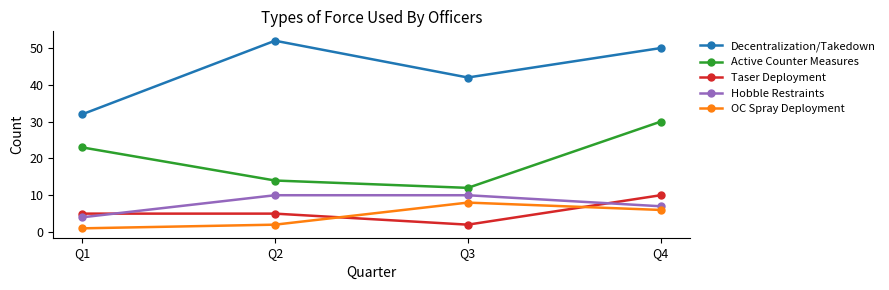

The value of OC Spray Deployment at Q1 is 1. True or false?

True